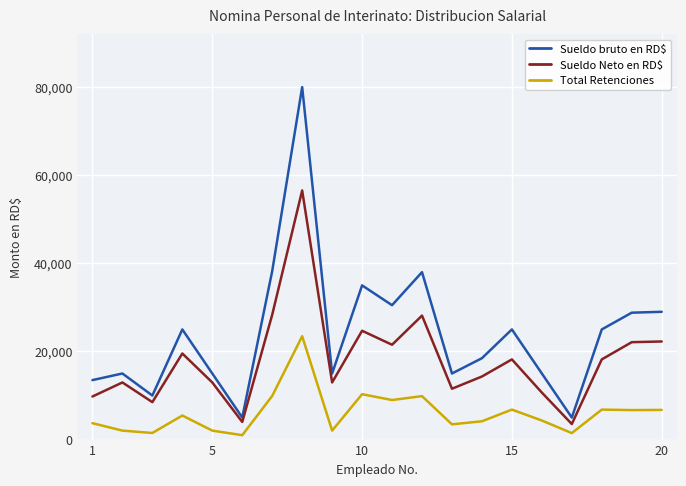

Which series has the largest total across all categories?

Sueldo bruto en RD$